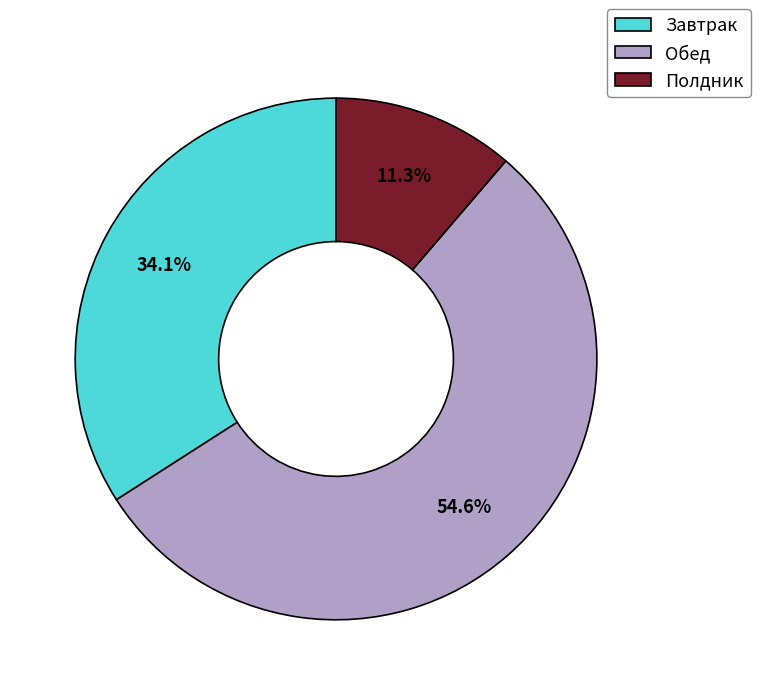

How many segments does this pie chart have?

3